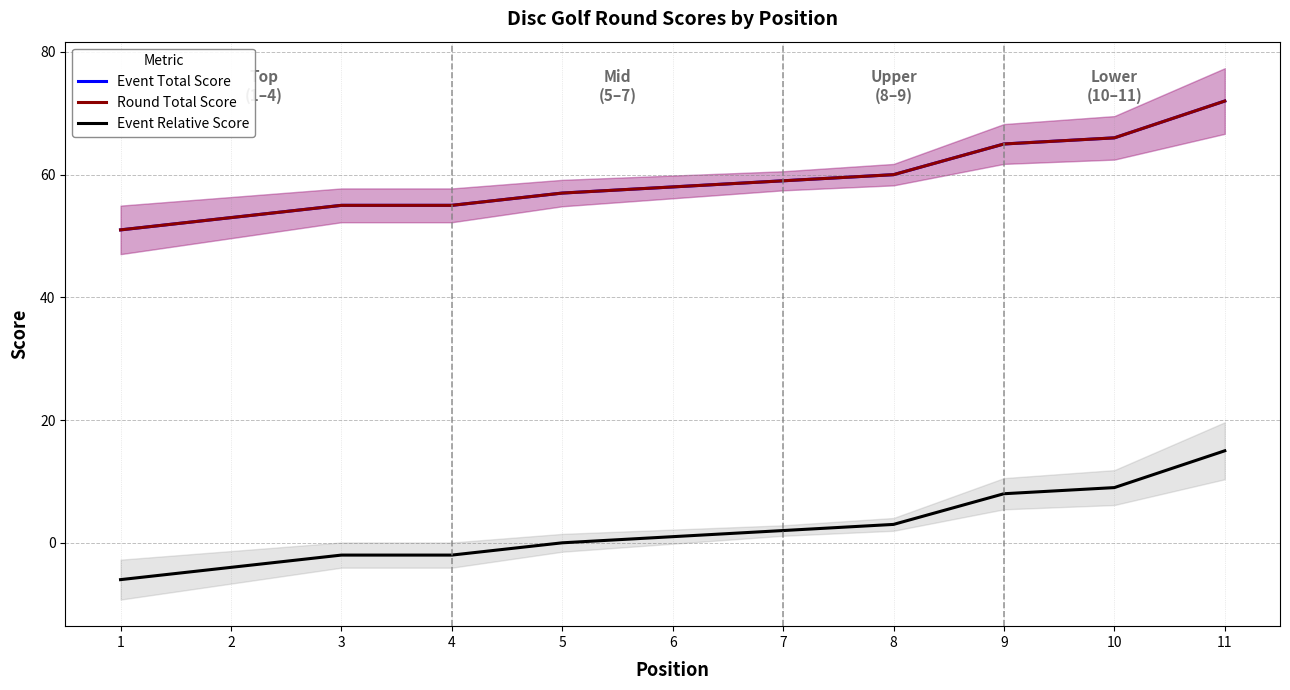

The Event Relative Score series shows 1 at 8. True or false?

False